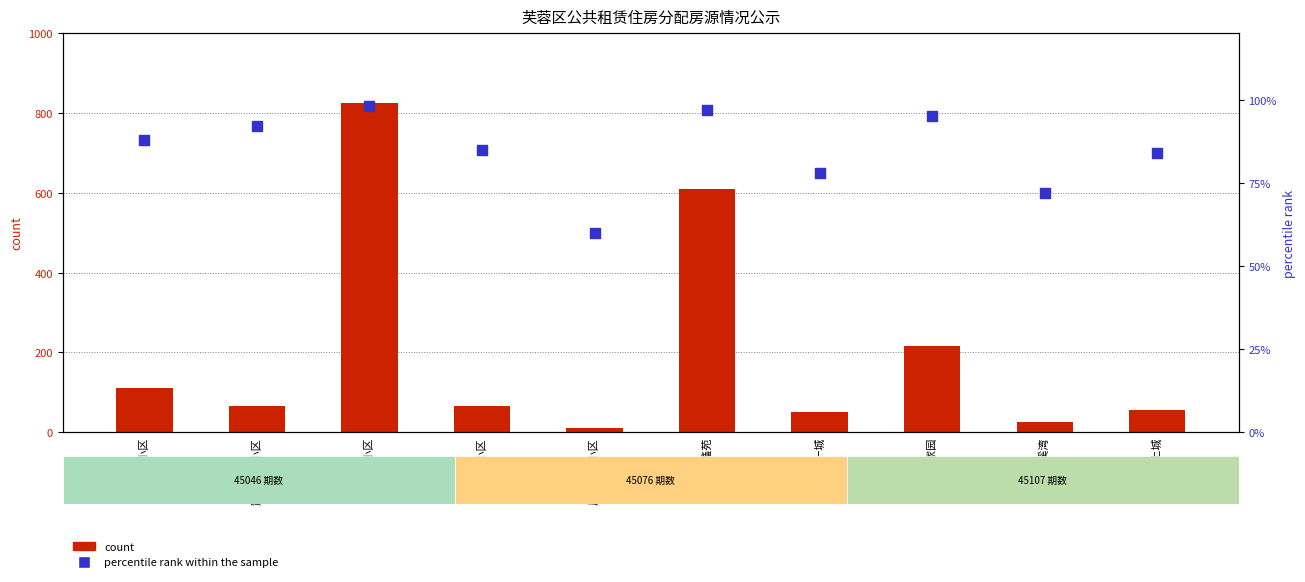

Which series contains the highest Y value?

count